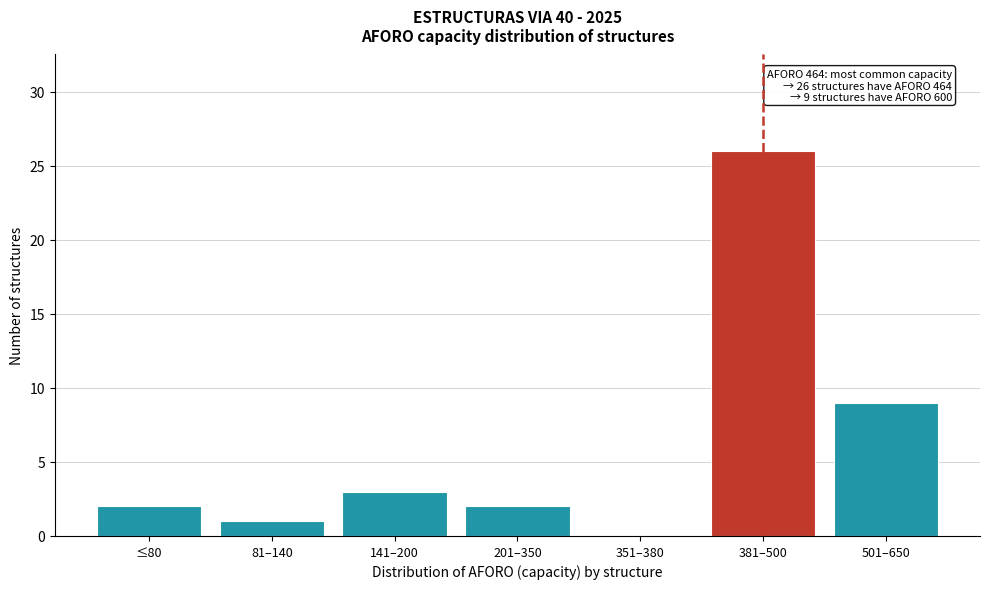

Reading left to right, extract all data points from this chart.

≤80=2	81–140=1	141–200=3	201–350=2	351–380=0	381–500=26	501–650=9